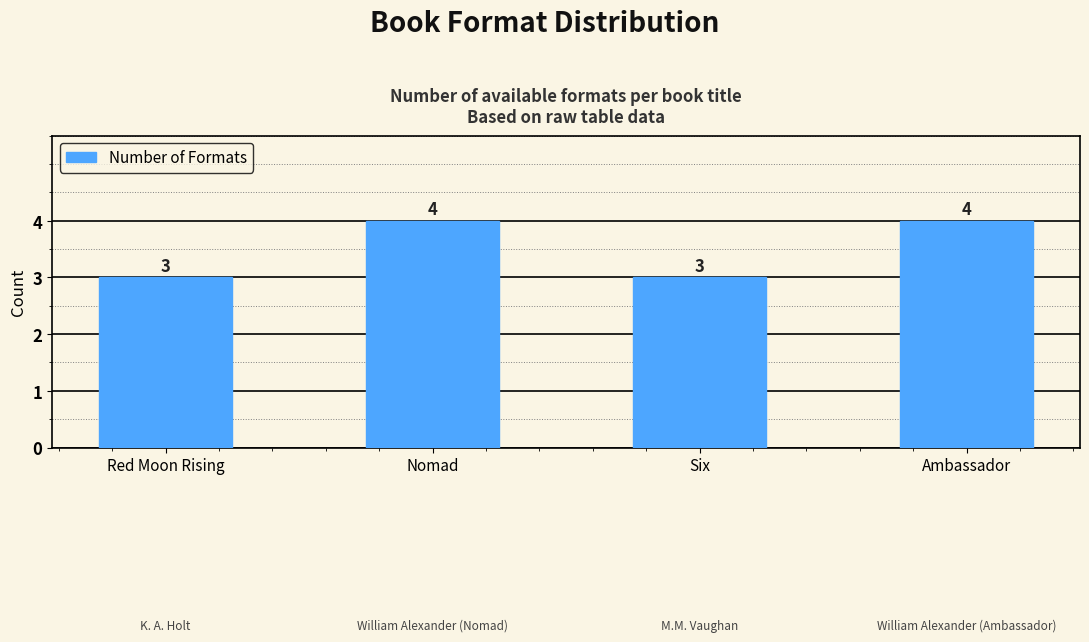

How many bars are there in total?

4